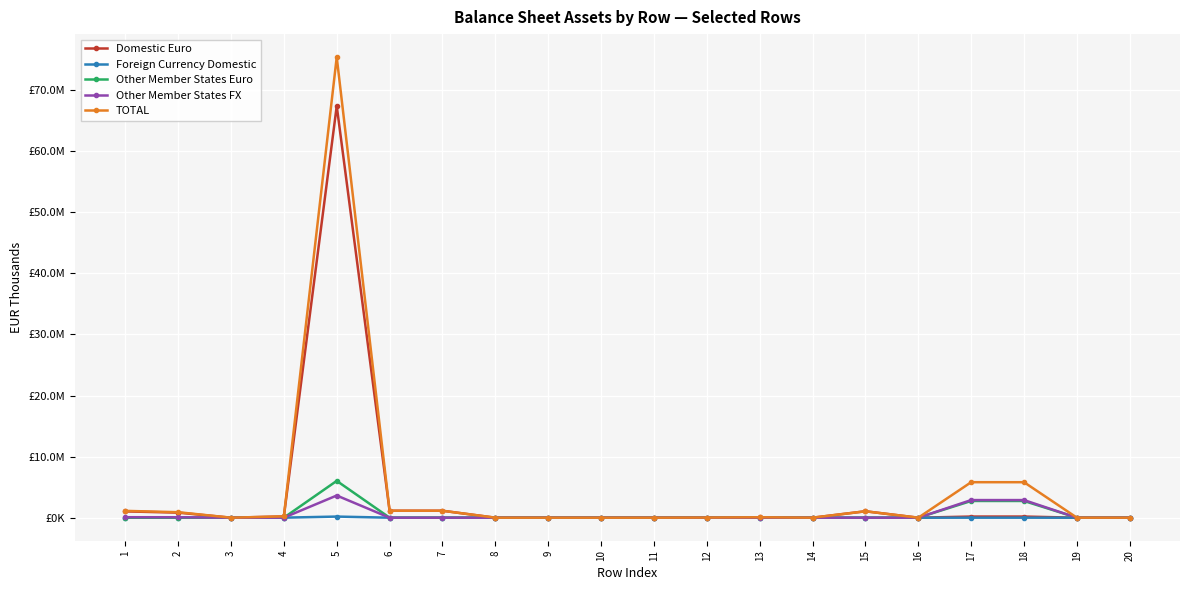

Does the chart have visible grid lines?

Yes